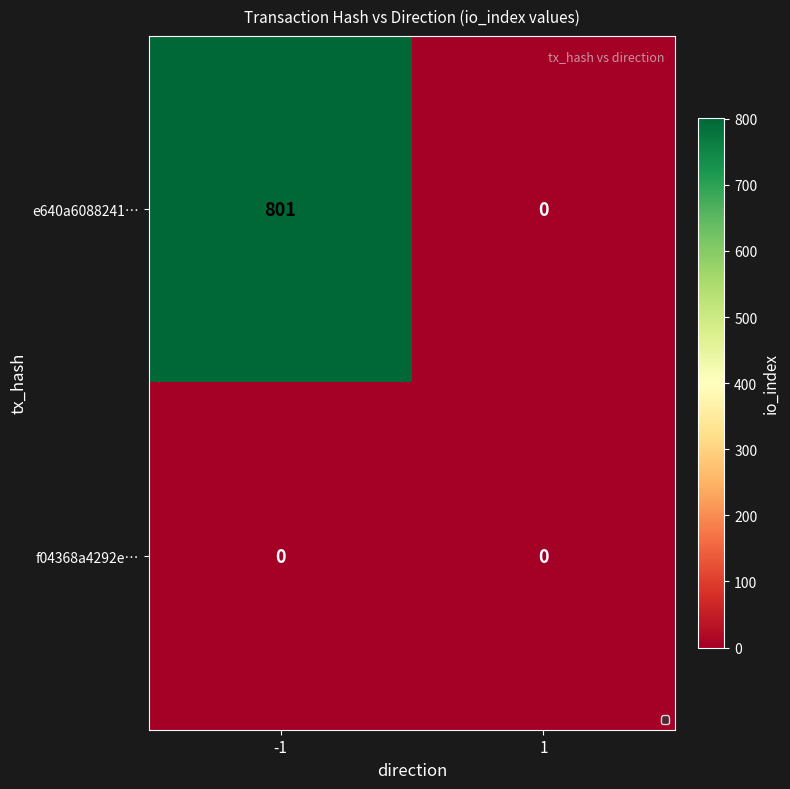

List the series in order of their peak value, highest first.

e640a6088241…, f04368a4292e…